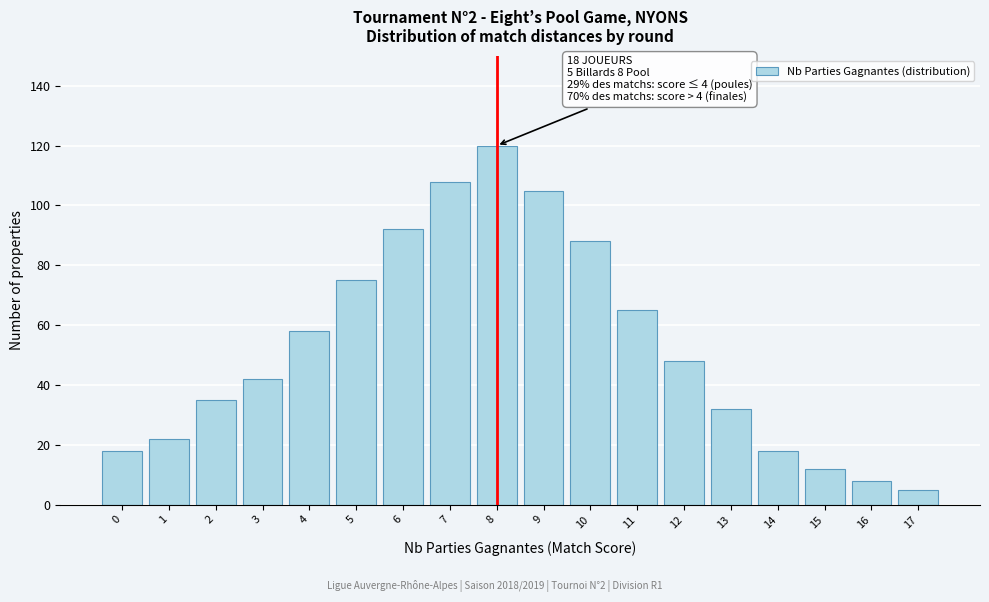

Reading left to right, transcribe all the data shown in this chart.

0=18	1=22	2=35	3=42	4=58	5=75	6=92	7=108	8=120	9=105	10=88	11=65	12=48	13=32	14=18	15=12	16=8	17=5